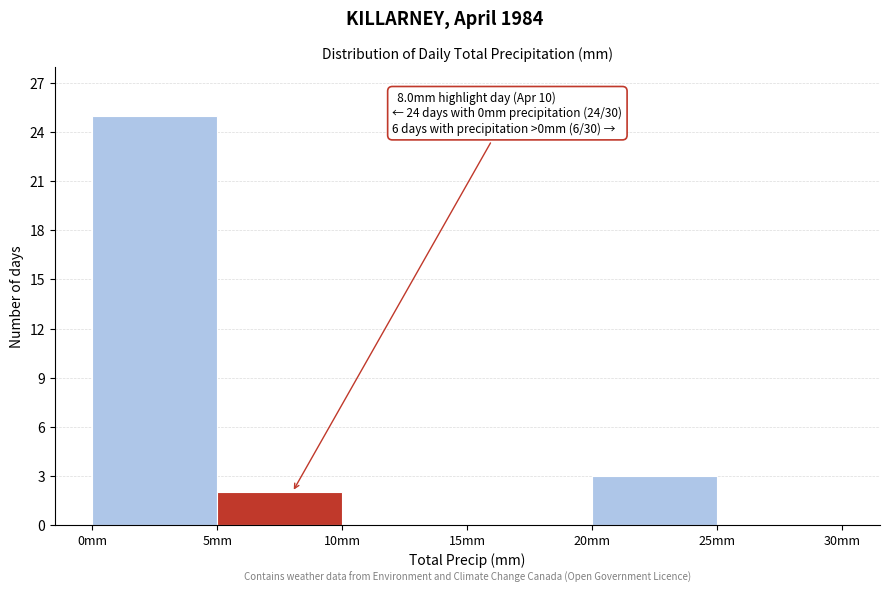

Over which range of the x-axis is the bar tallest?

0 to 5